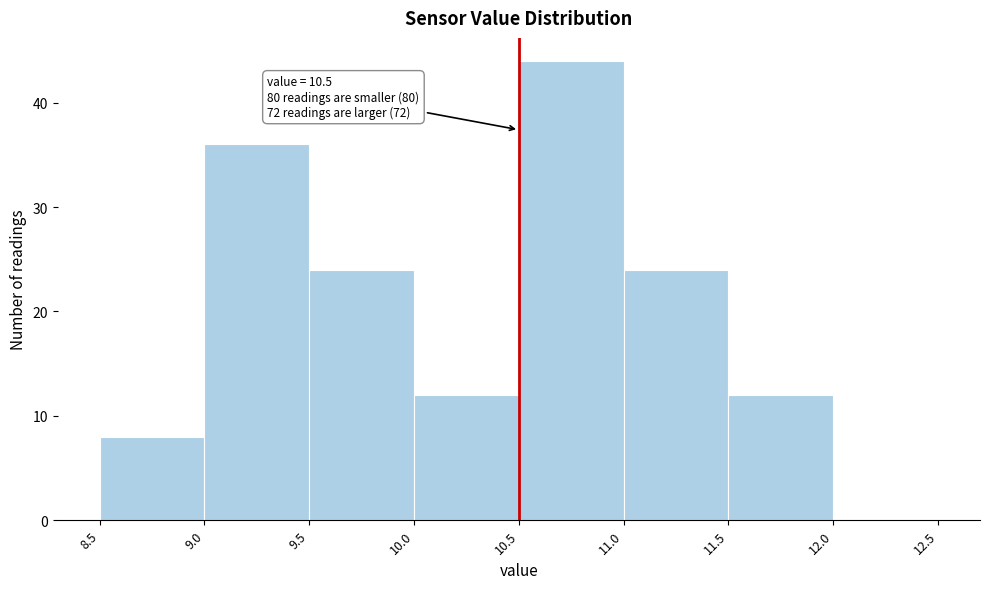

Which range on the x-axis has the tallest bar?

10.5 to 11.0